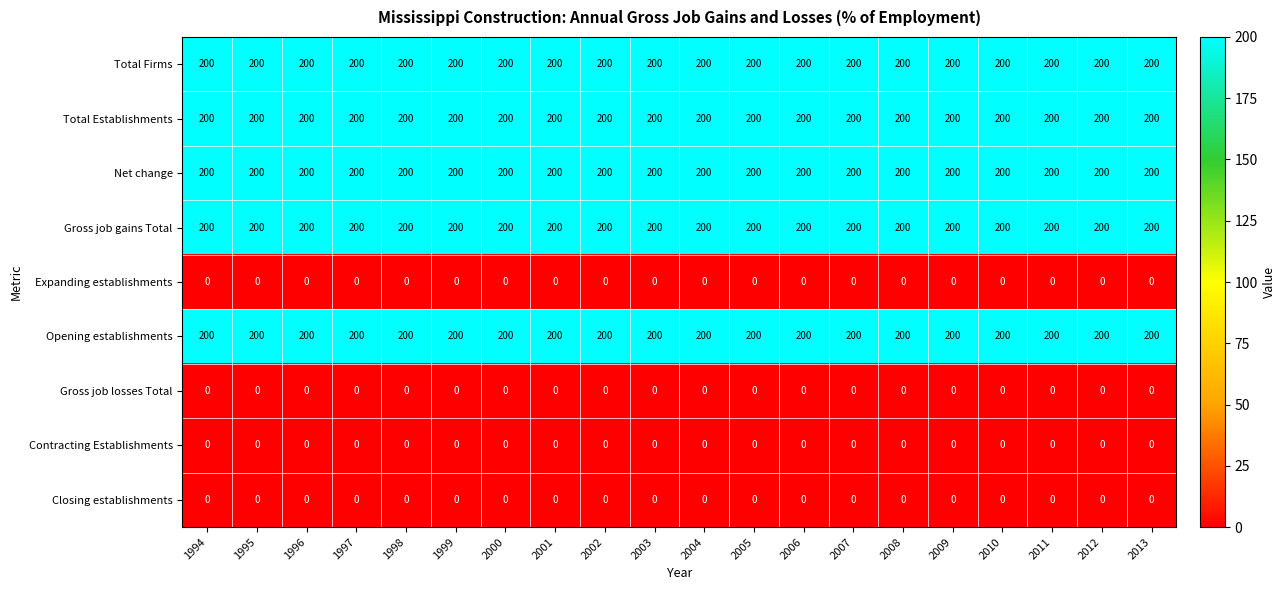

True or false: Gross job gains Total has a value of 200 at 2002.

True